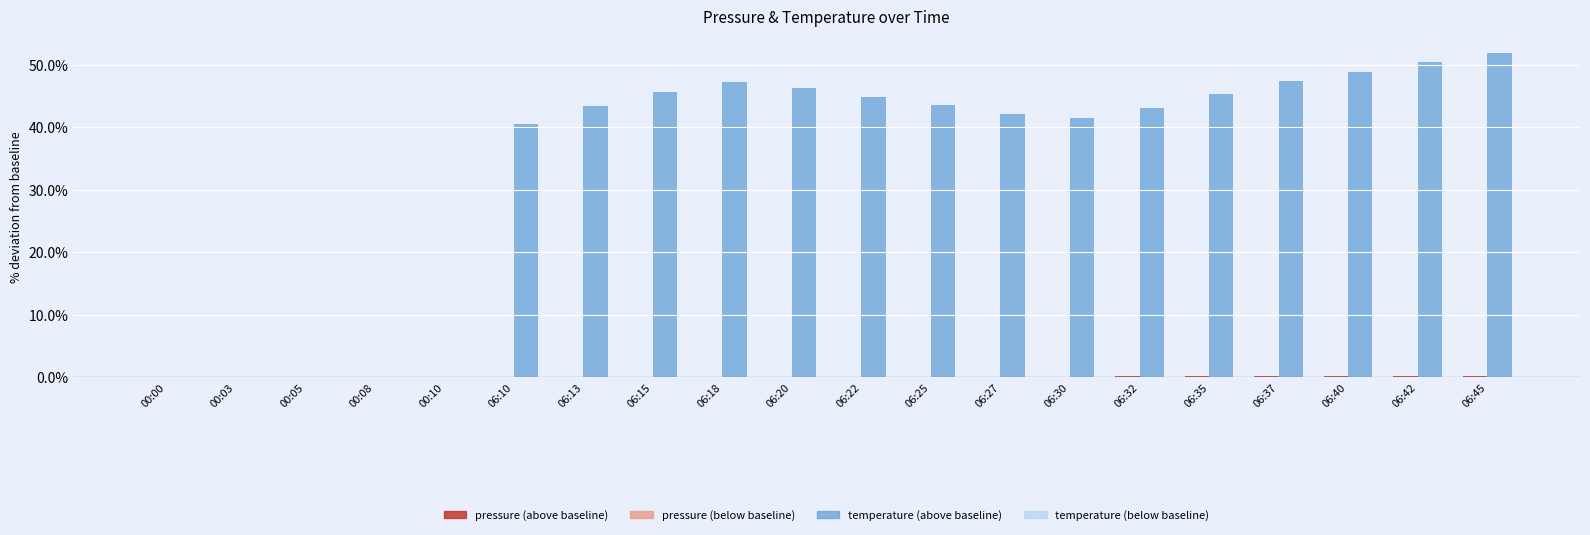

Which label corresponds to the largest value in the chart?

06:45